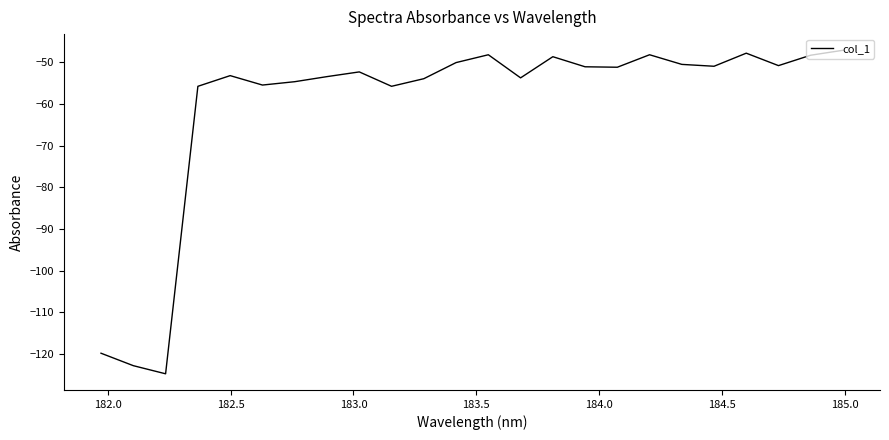

What is the greatest value displayed?

-47.1